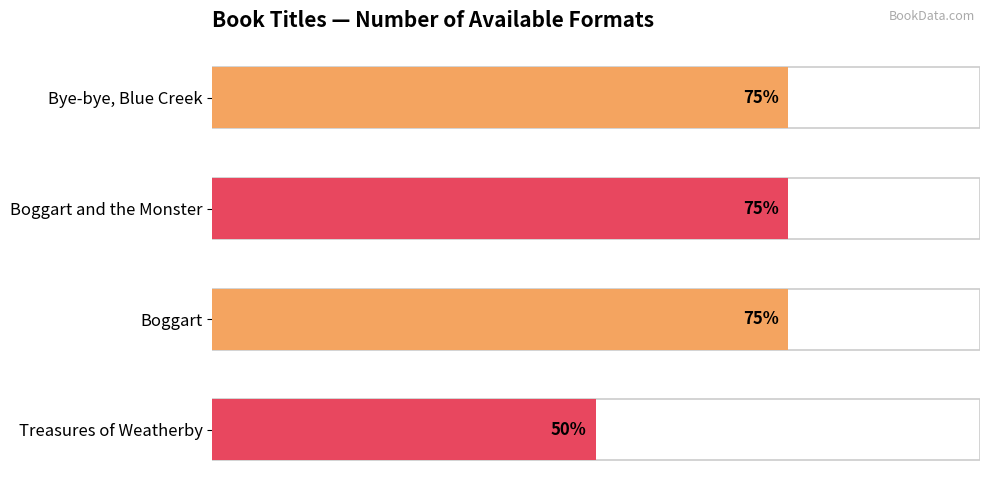

What is the minimum value shown in the chart?

2